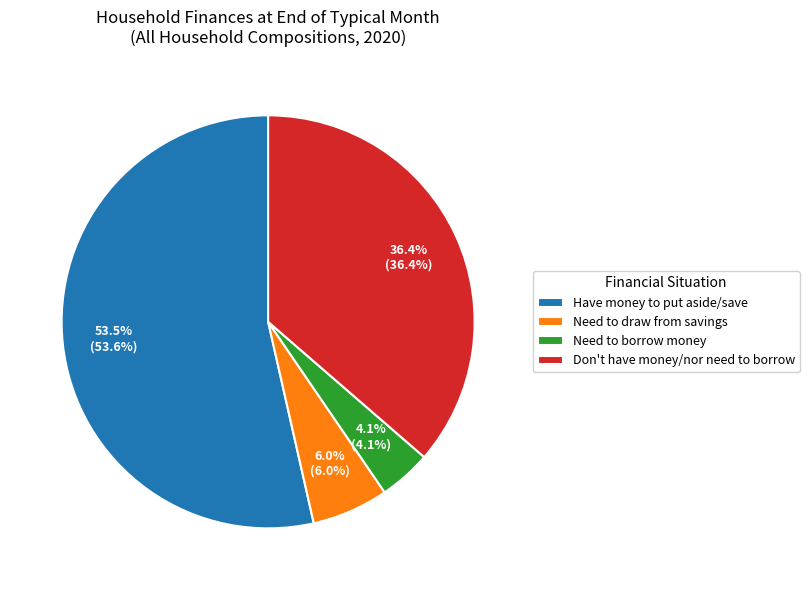

How many segments does this pie chart have?

4